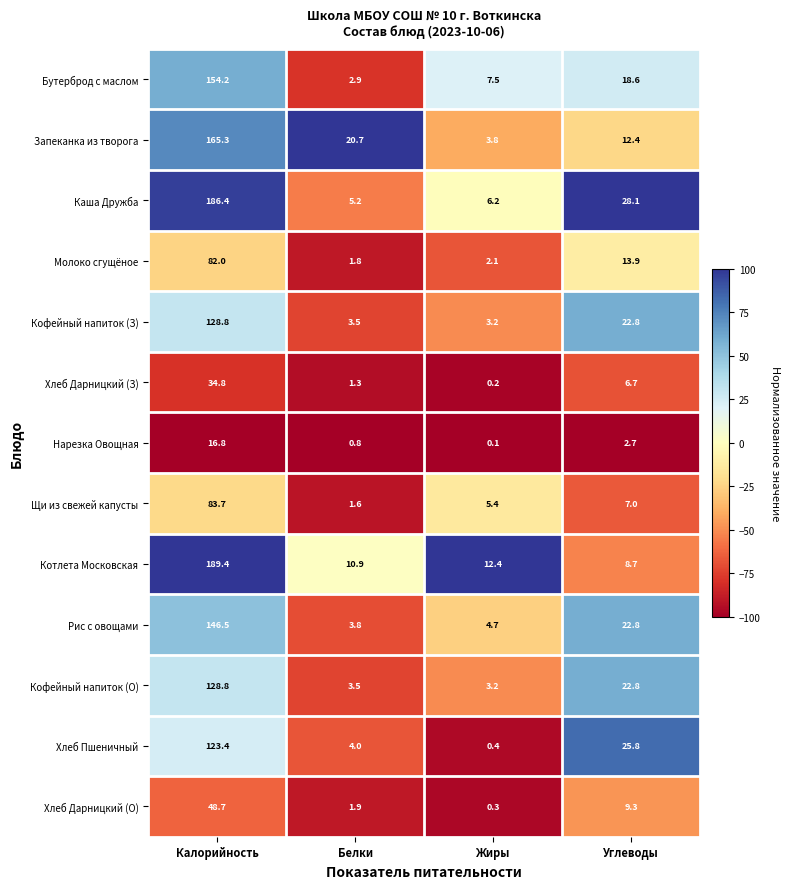

List the labels in order of Кофейный напиток (З) value, largest first.

Калорийность, Углеводы, Белки, Жиры